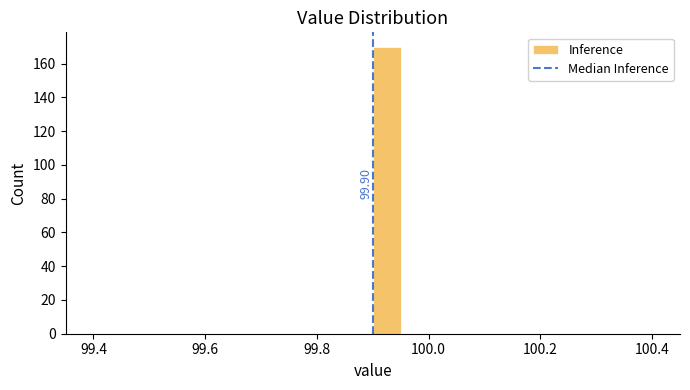

Read against the x-axis, roughly where is the centre of the tallest bar?

99.92